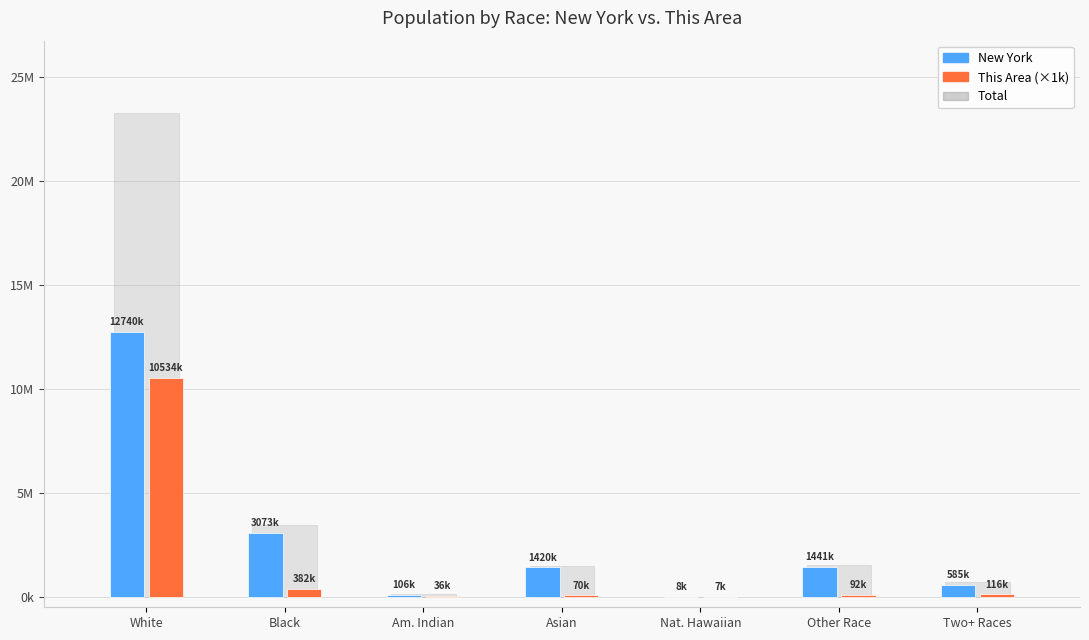

What is the difference between the Total values at White and Other Race?

21741411